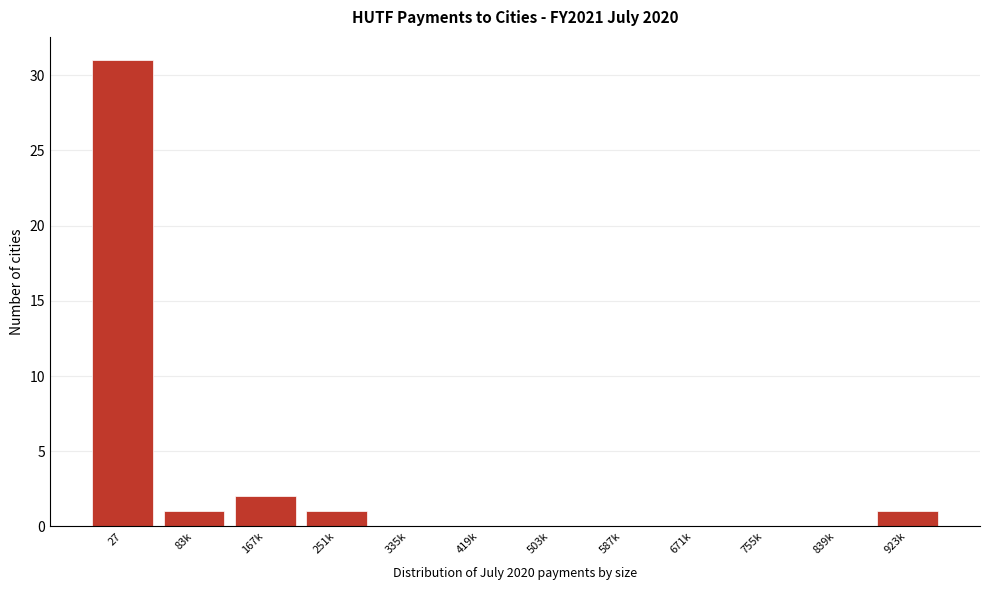

Reading left to right, transcribe all the data shown in this chart.

27=31	83k=1	167k=2	251k=1	335k=0	419k=0	503k=0	587k=0	671k=0	755k=0	839k=0	923k=1